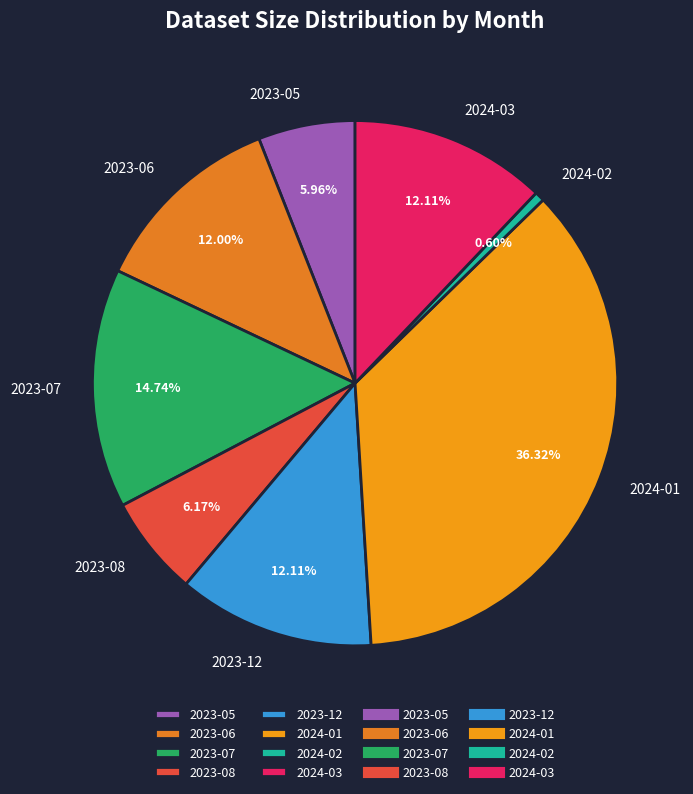

To the nearest percent, what portion does 2023-08 represent?

6%